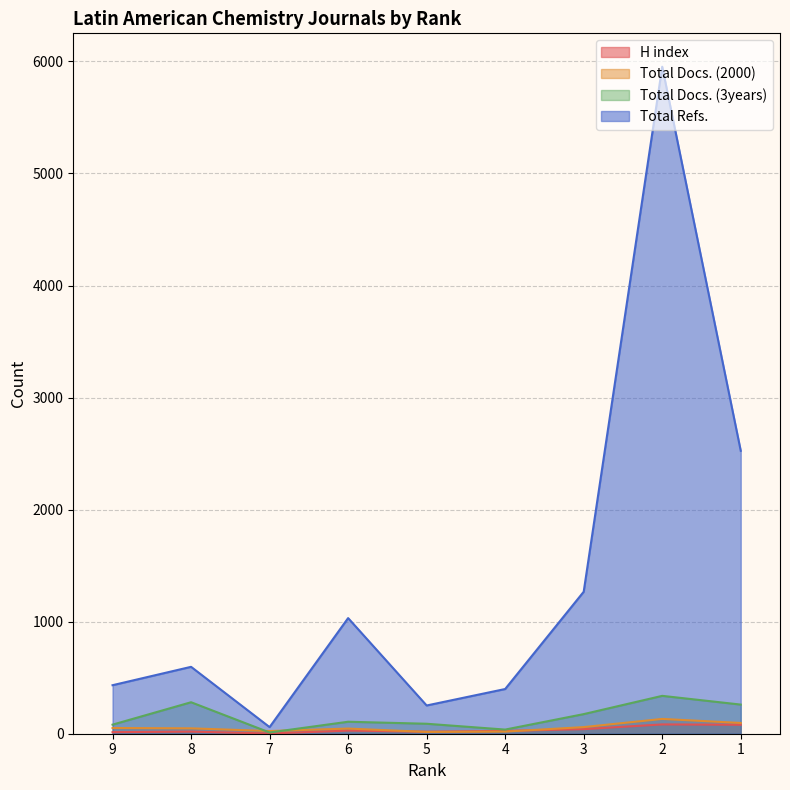

What is the value of the Total Refs. point at the 6th from the left?

399